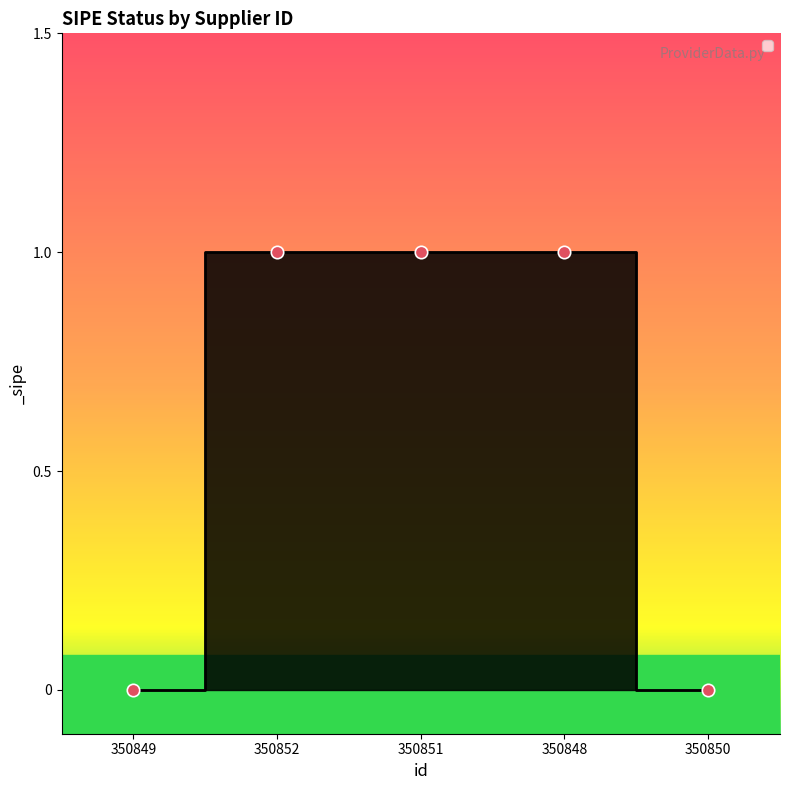

Approximately how many times larger is the value at 350852 compared to 350848?

1.0